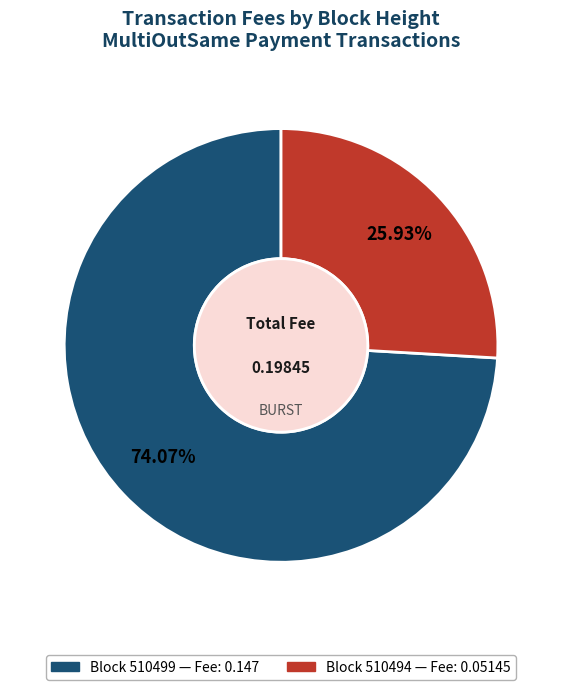

To the nearest percent, what is the difference between the largest and smallest slice percentages?

48%